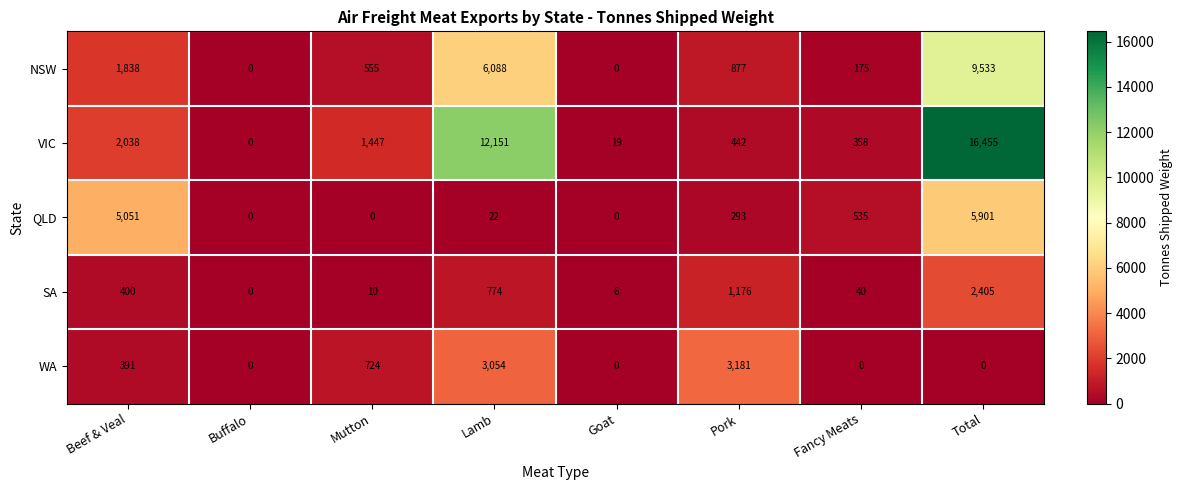

Where is WA nearest to the value 1590?

Mutton